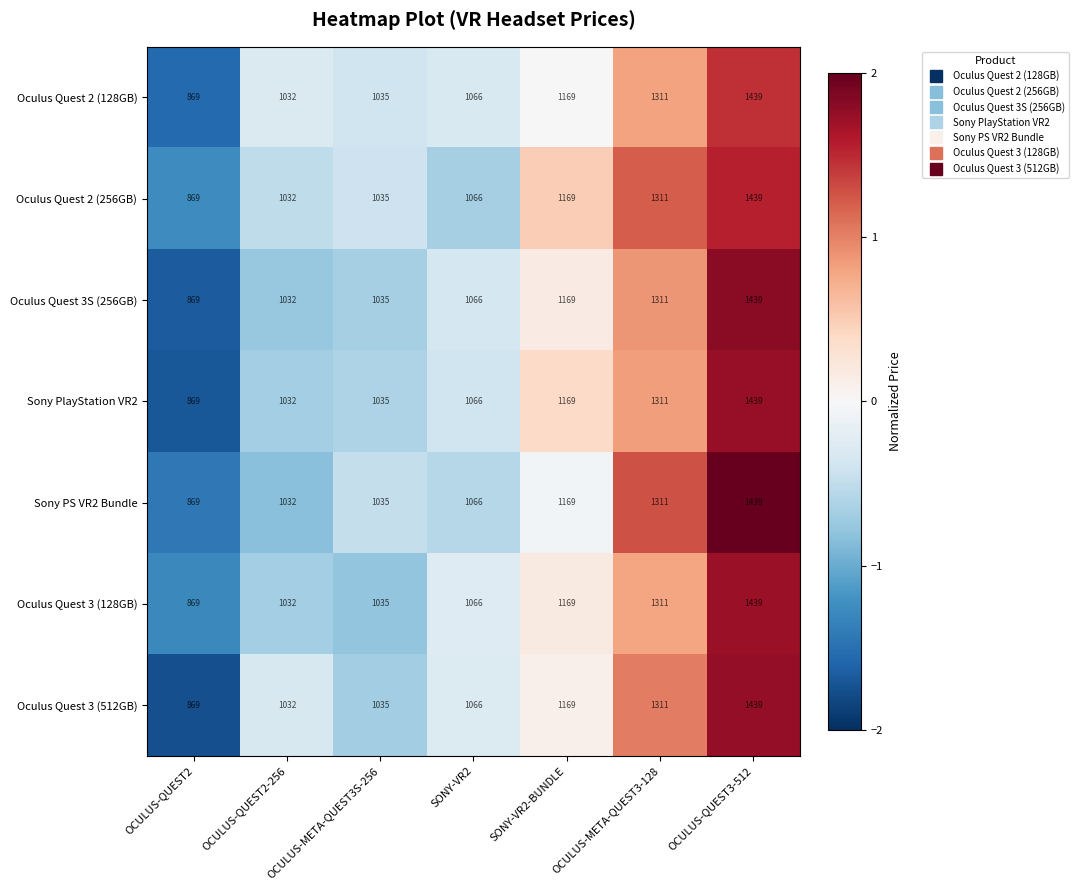

Rank the categories by Oculus Quest 3 (128GB) value from highest to lowest.

OCULUS-QUEST3-512, OCULUS-META-QUEST3-128, SONY-VR2-BUNDLE, SONY-VR2, OCULUS-META-QUEST3S-256, OCULUS-QUEST2-256, OCULUS-QUEST2